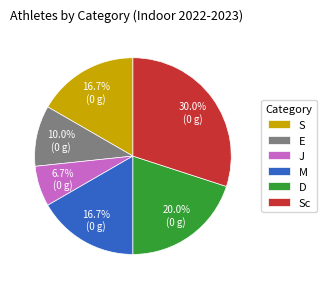

Approximately how many times larger is the value at E compared to M?

0.6